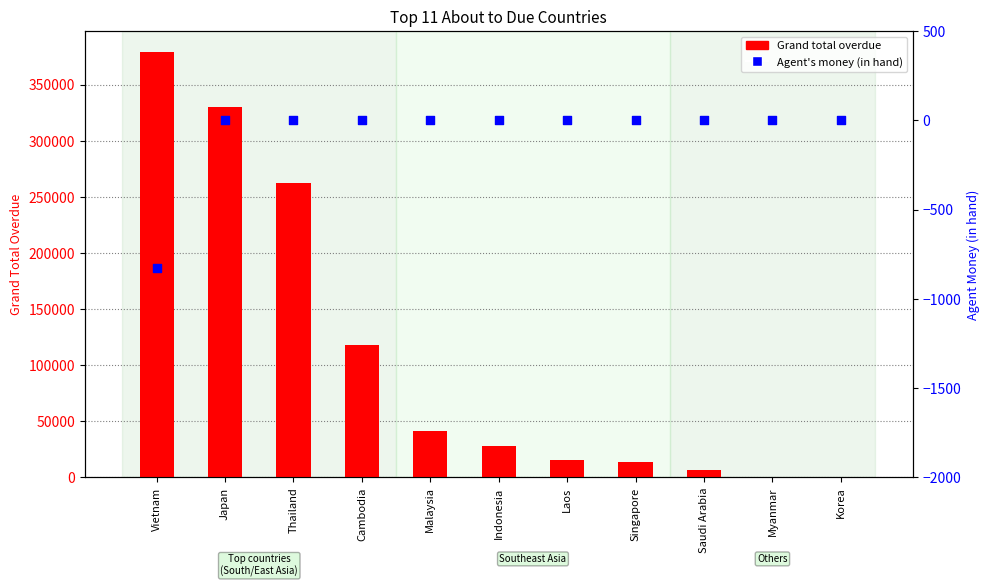

Which series has the widest spread of Y values?

Grand total overdue